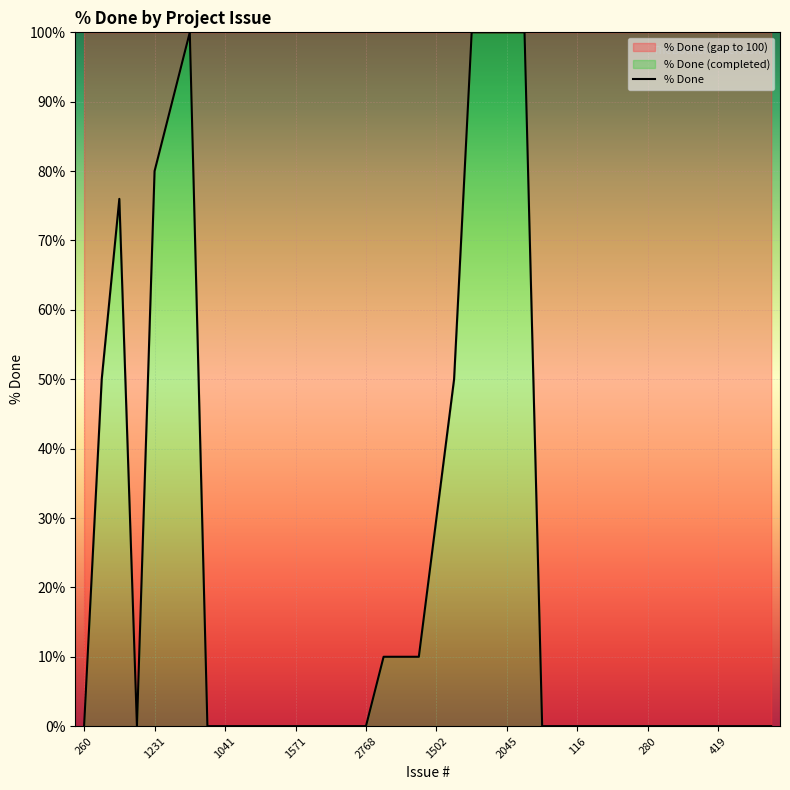

Count the number of data series in this chart.

1